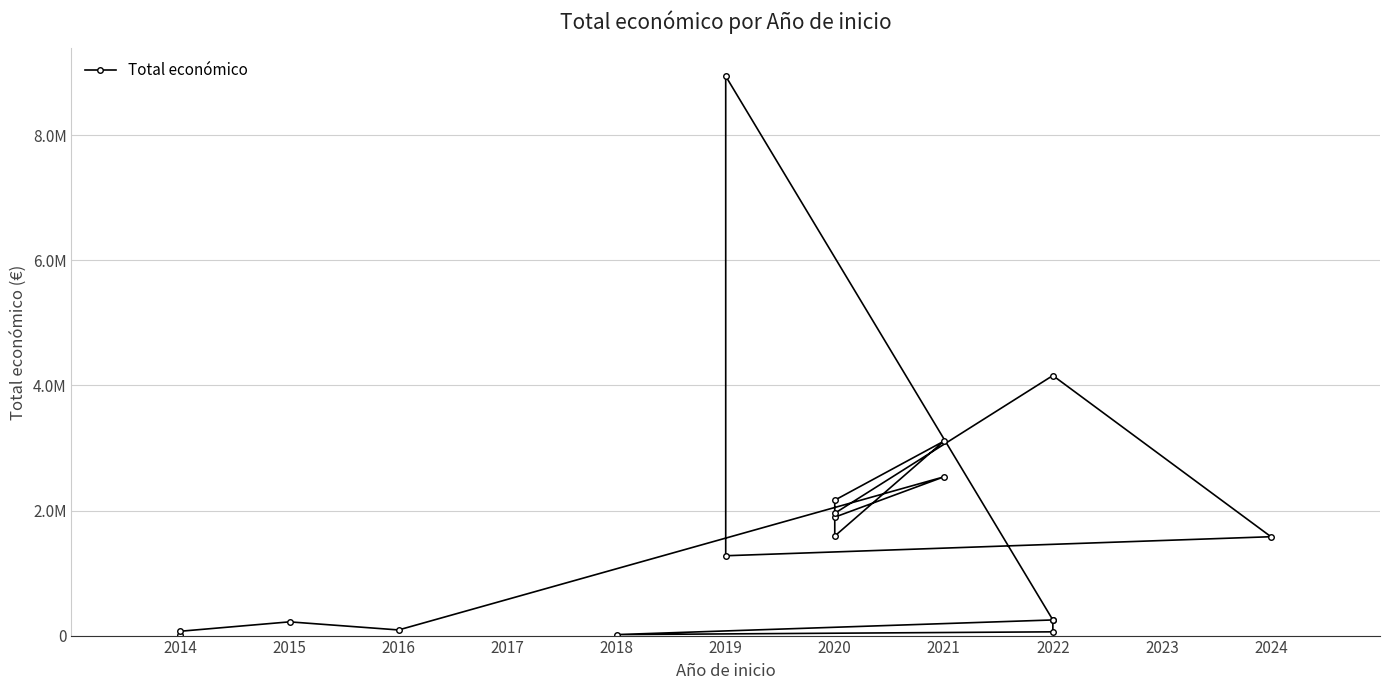

Does the chart have visible grid lines?

Yes